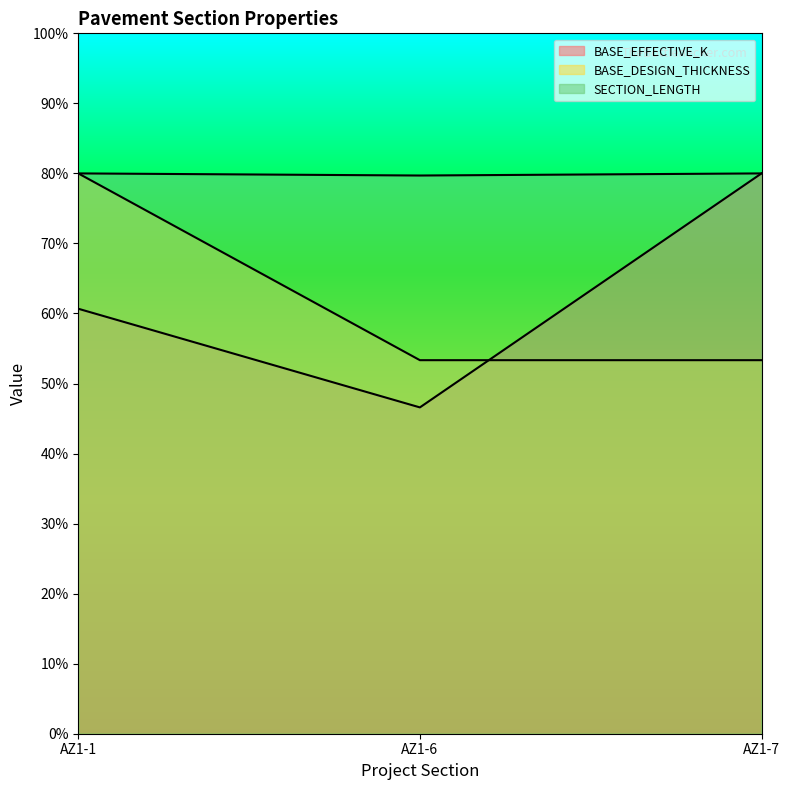

How many data points in BASE_EFFECTIVE_K are above 295?

2